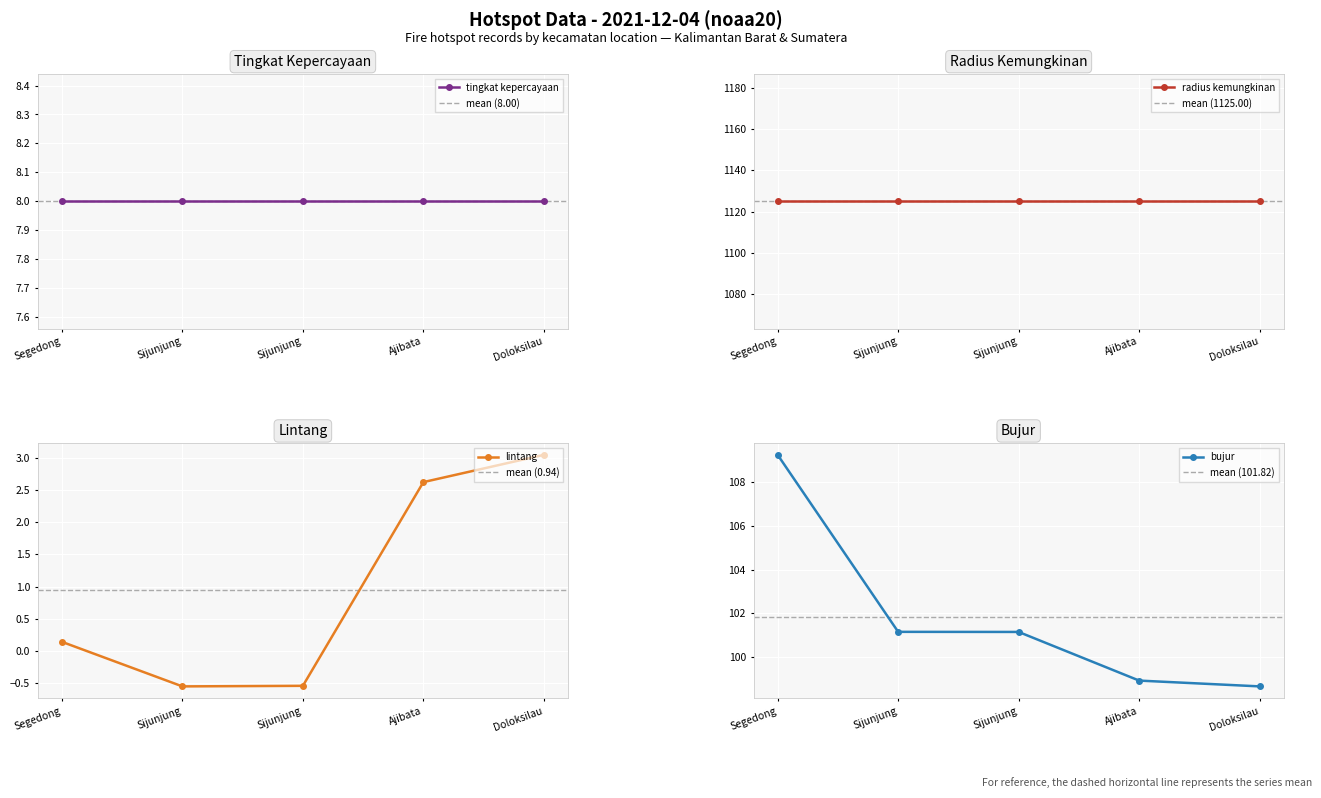

At which label does bujur reach its minimum?

Doloksilau